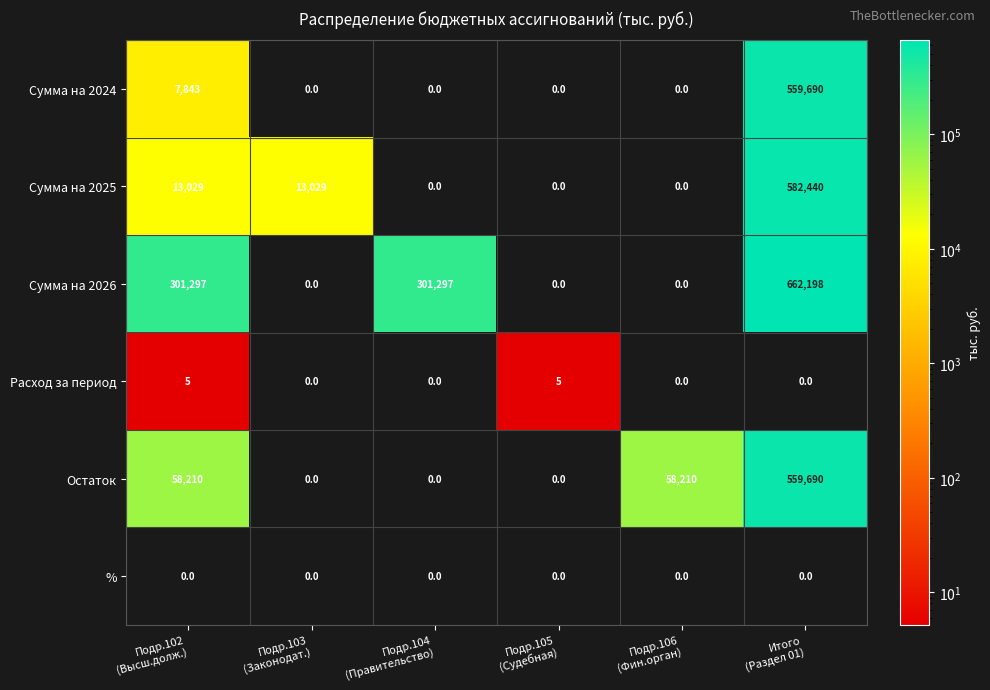

What is the total value across all series at Подр.104
(Правительство)?

301297